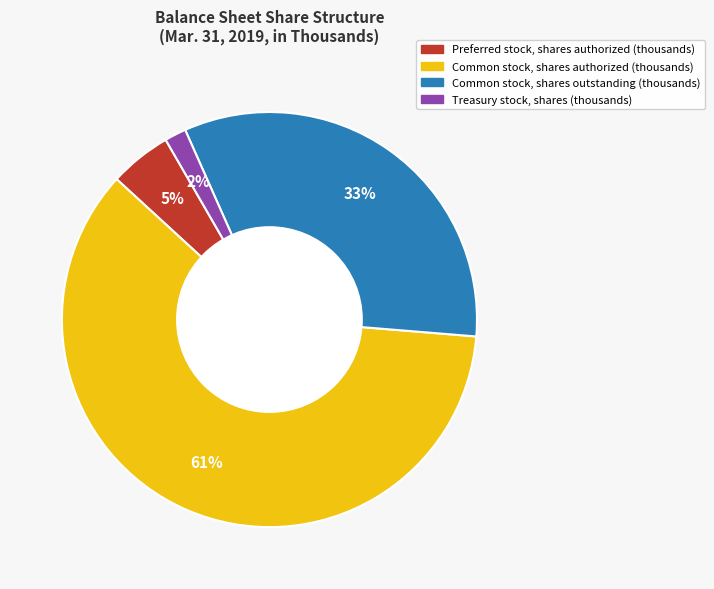

Is there a majority slice in this chart?

Yes